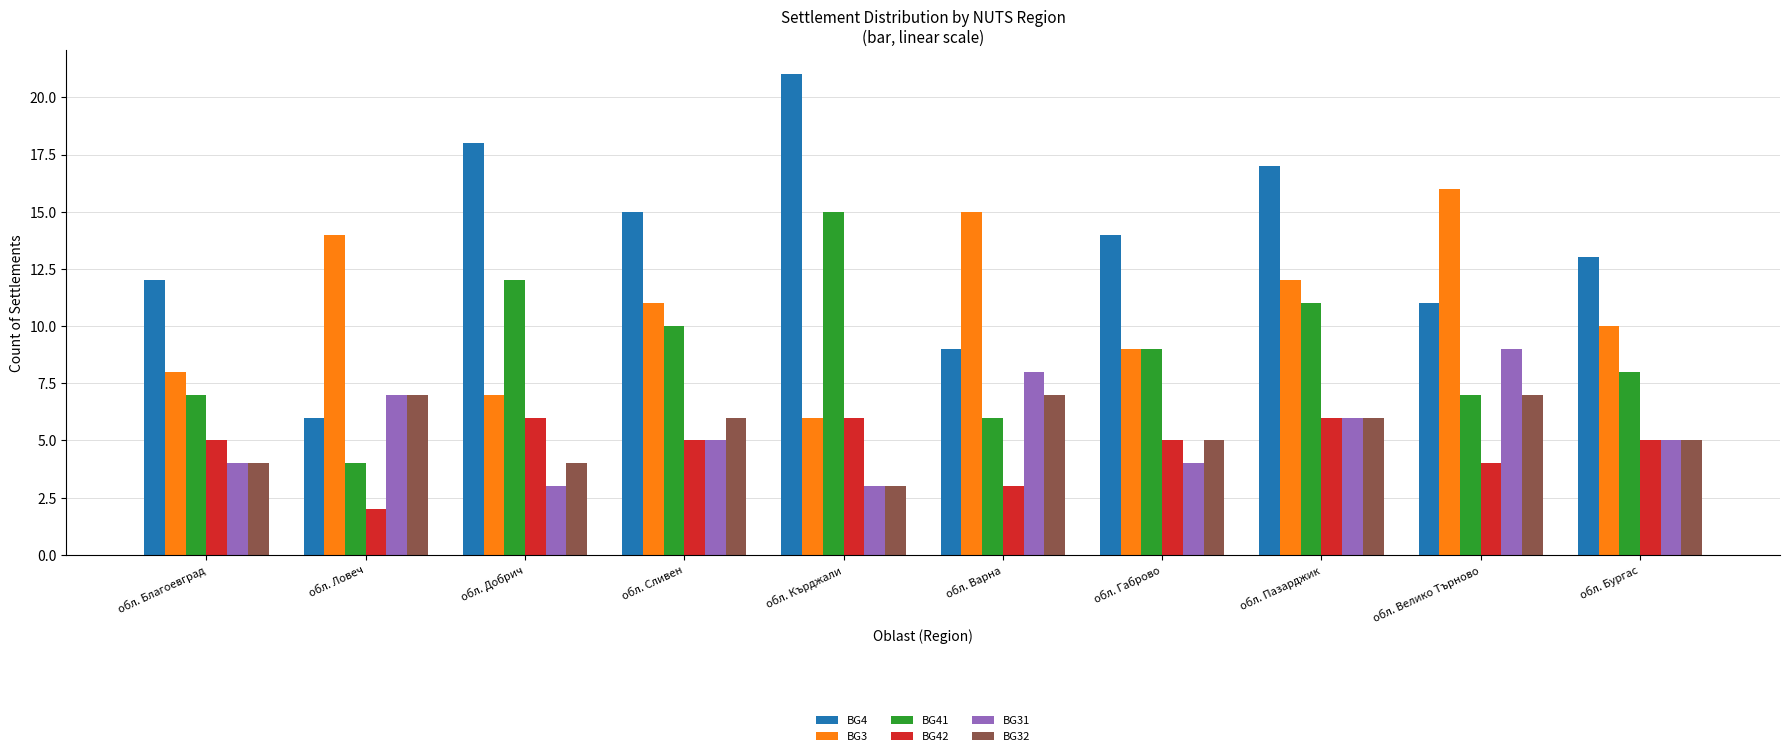

At which label is BG31 closest to 6?

обл. Пазарджик